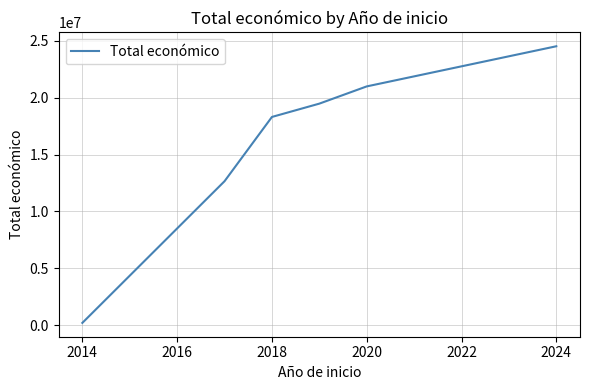

What is the smallest value displayed?

210755